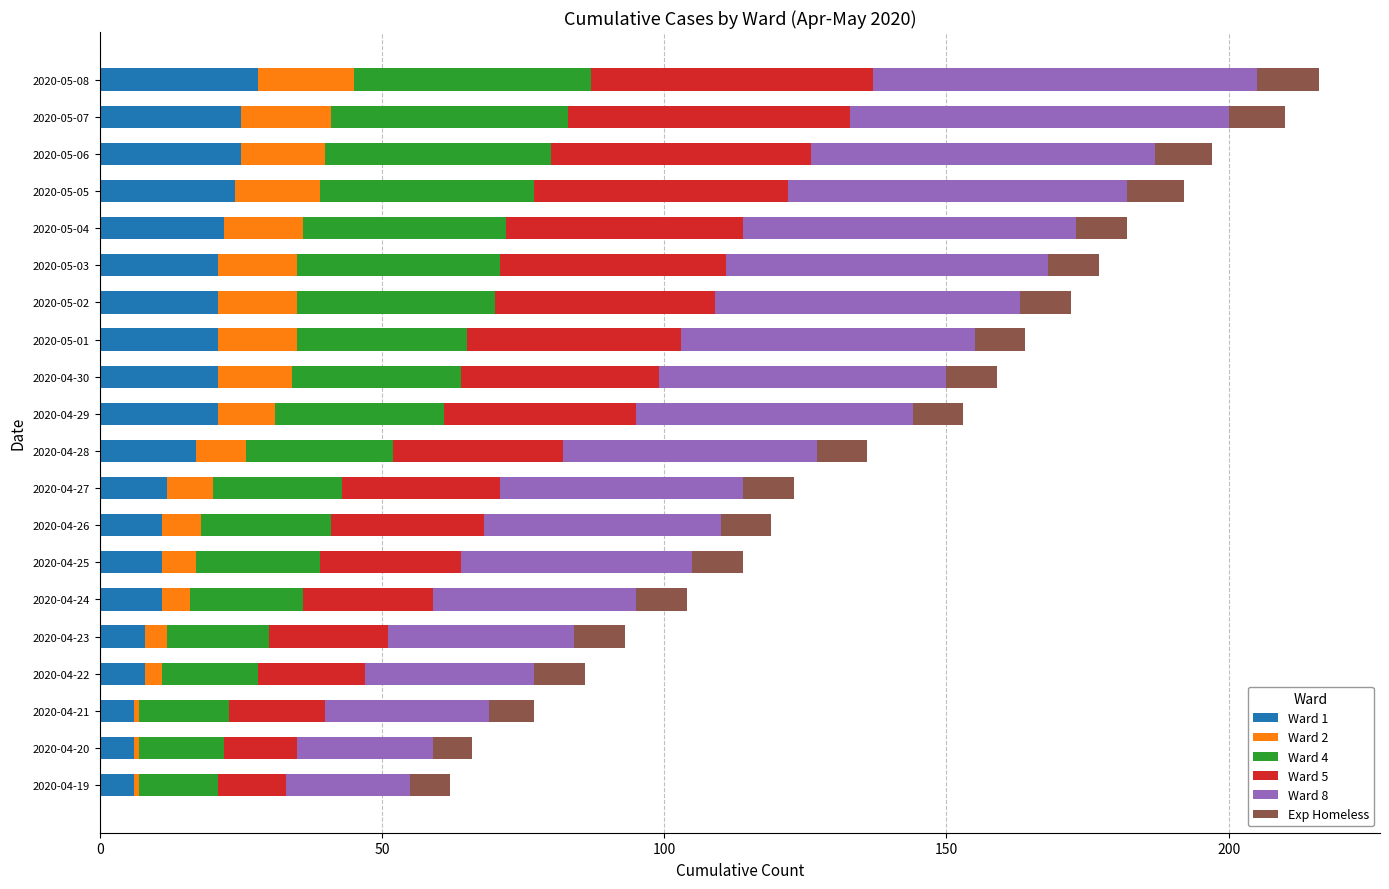

True or false: Ward 1 has a value of 24 at 2020-05-05.

True